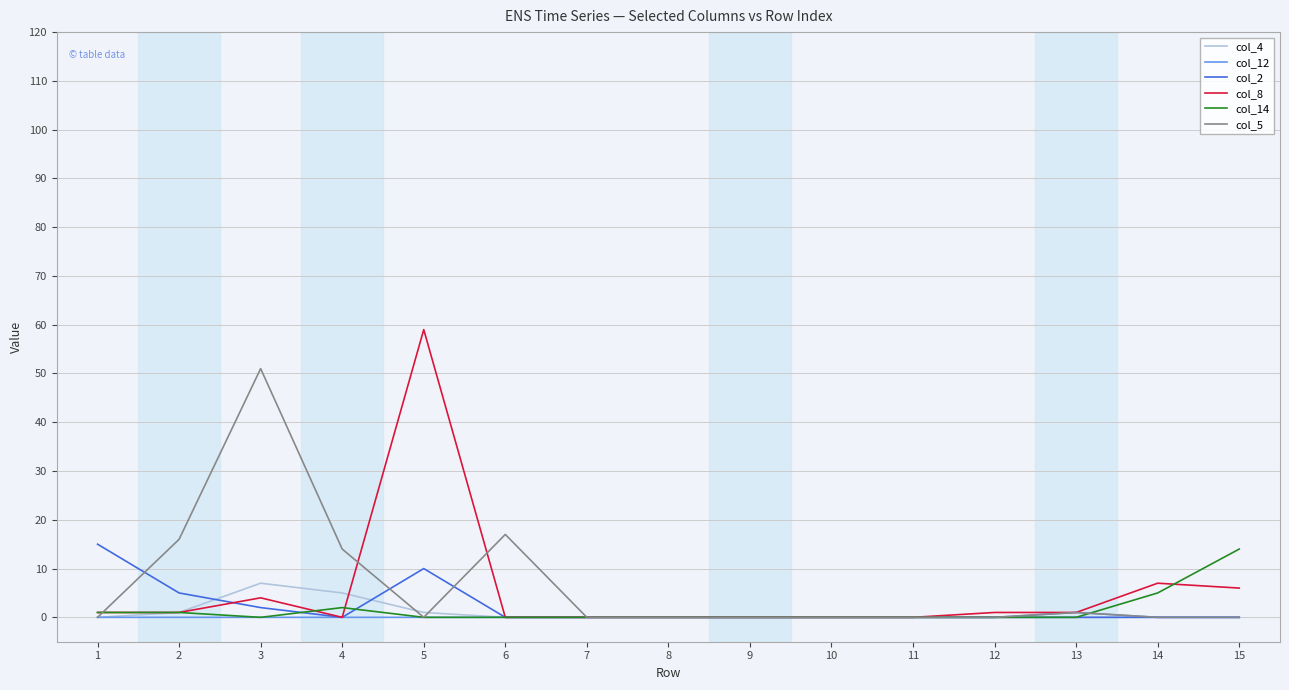

At how many categories does at least one series exceed 45?

2